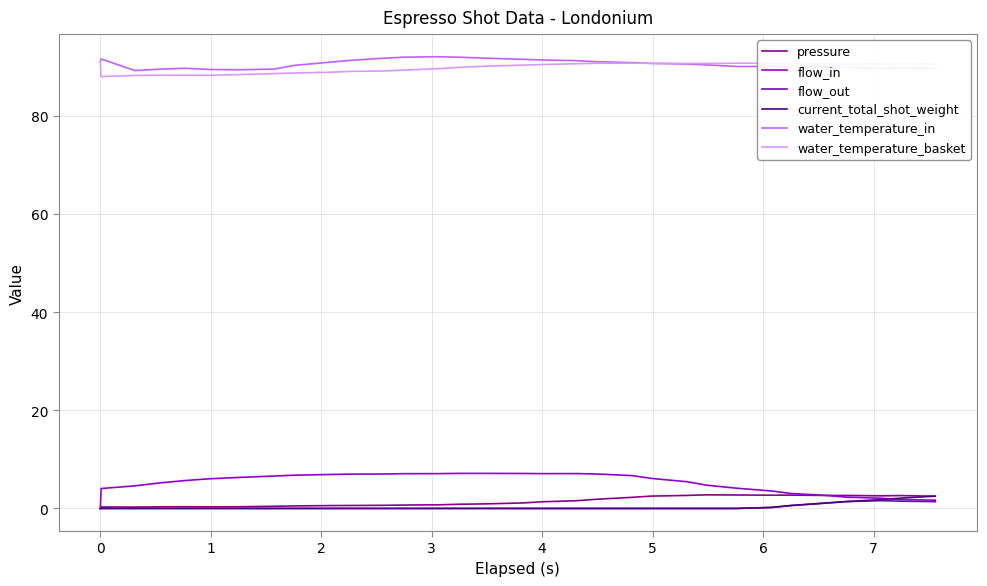

What is the maximum value for current_total_shot_weight?

2.5